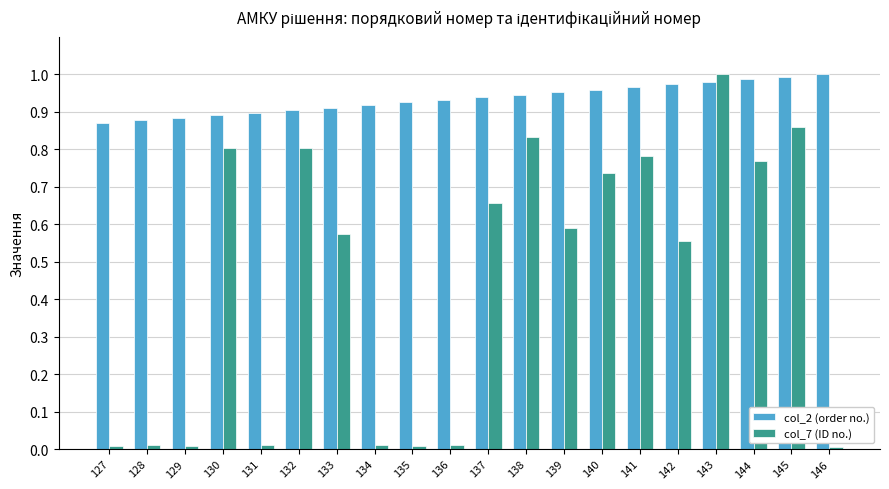

At how many categories does at least one series exceed 0?

20